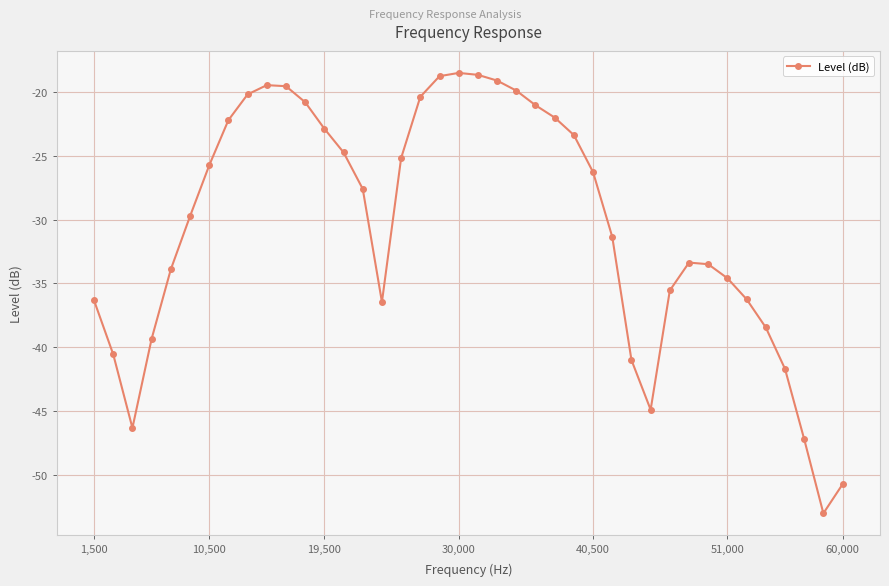

What is the difference between the maximum and minimum values?

34.5